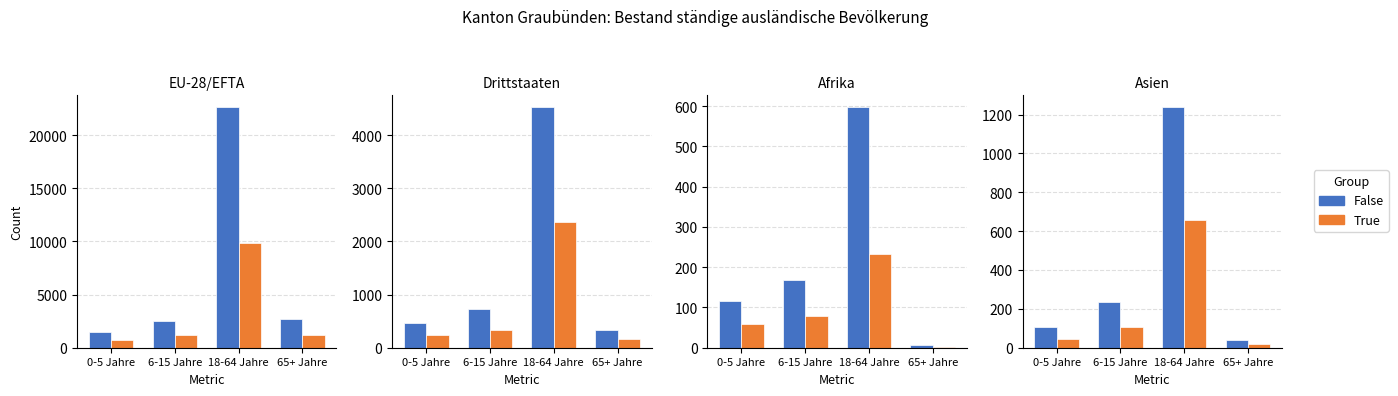

Does the chart contain any negative values?

No